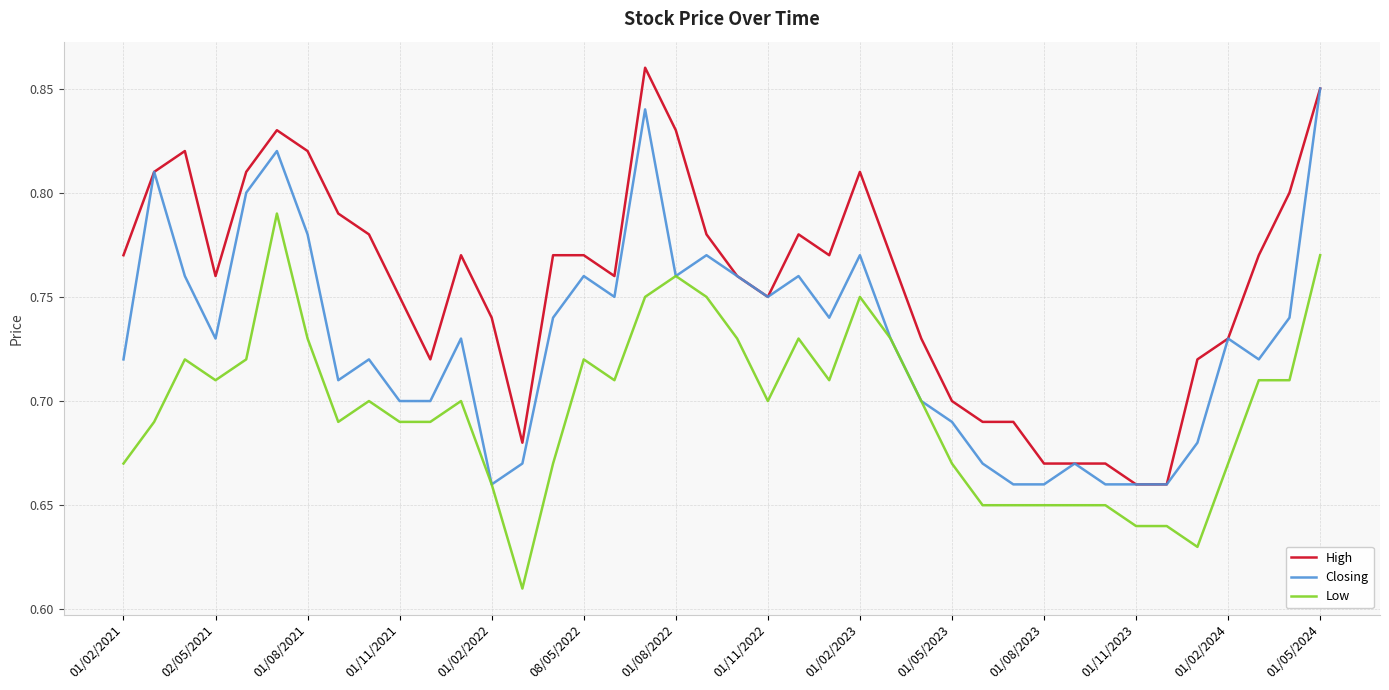

Rank the series by their average value, from lowest to highest.

Low, Closing, High